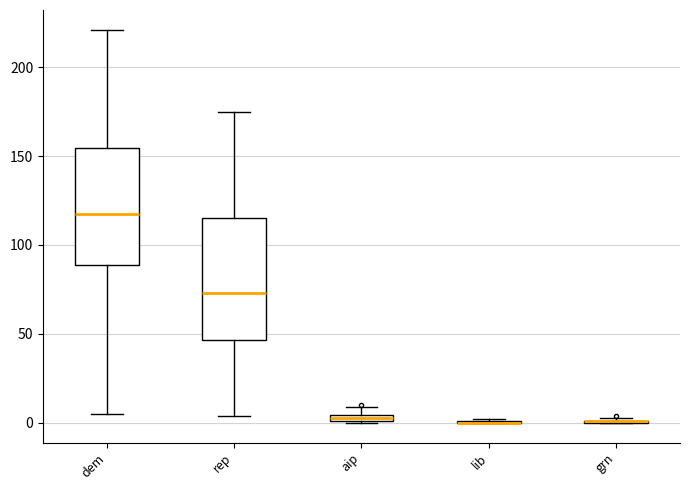

Where does the median line of the box for rep sit on the y-axis? The values are not printed on the chart, so give them approximately, as read against the axis.

75